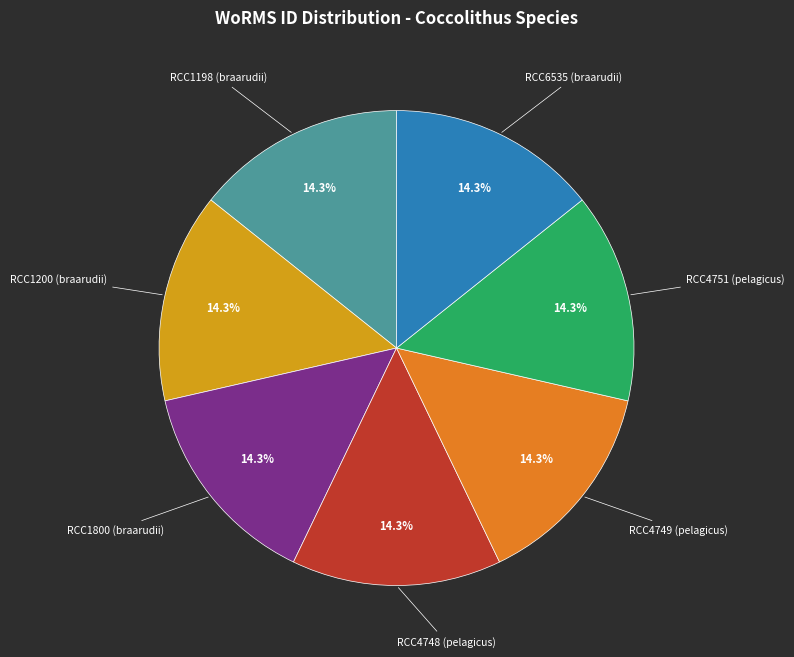

Is there a majority slice in this chart?

No